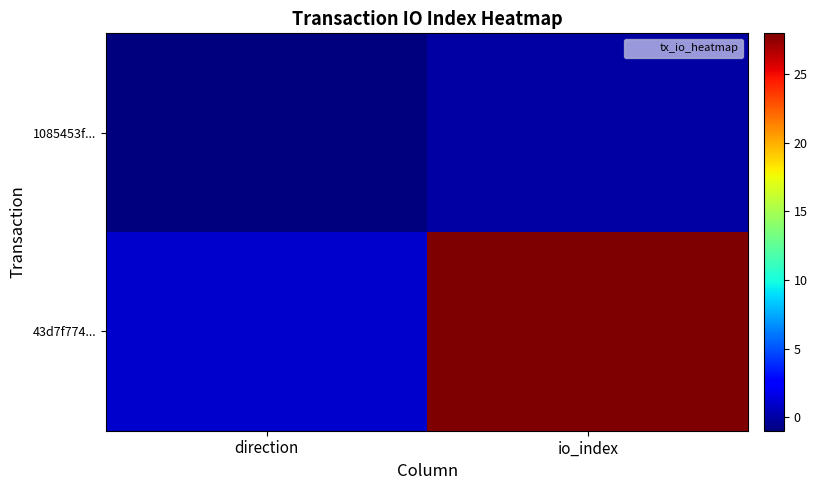

What is the spread (max minus min) of values at direction?

2